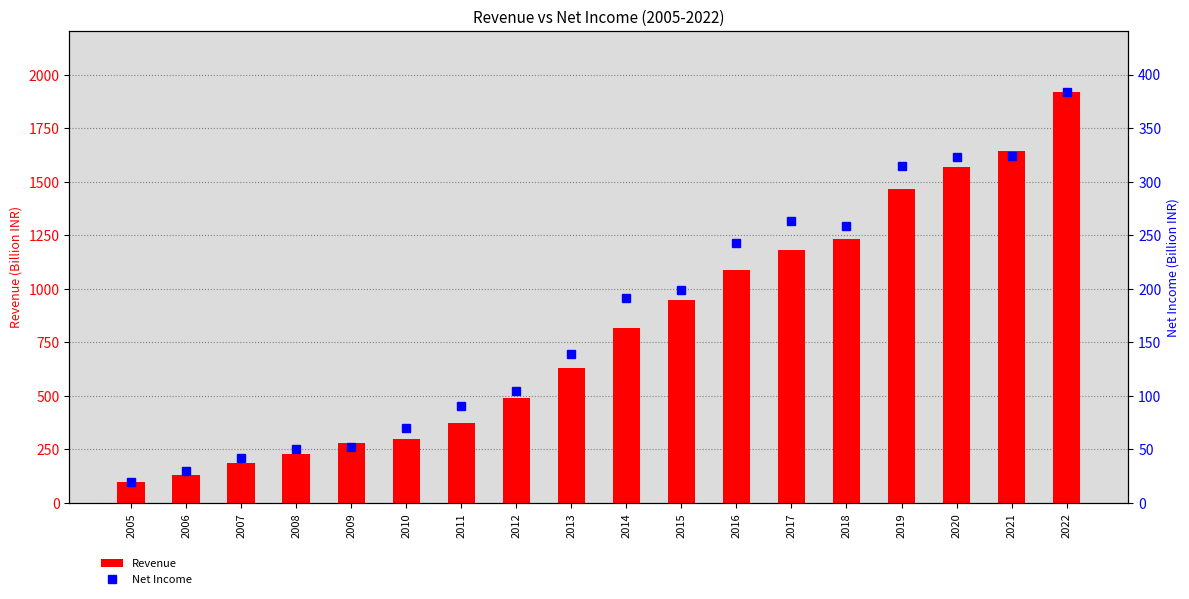

Is it true that Revenue equals 696.1 at 2019?

False